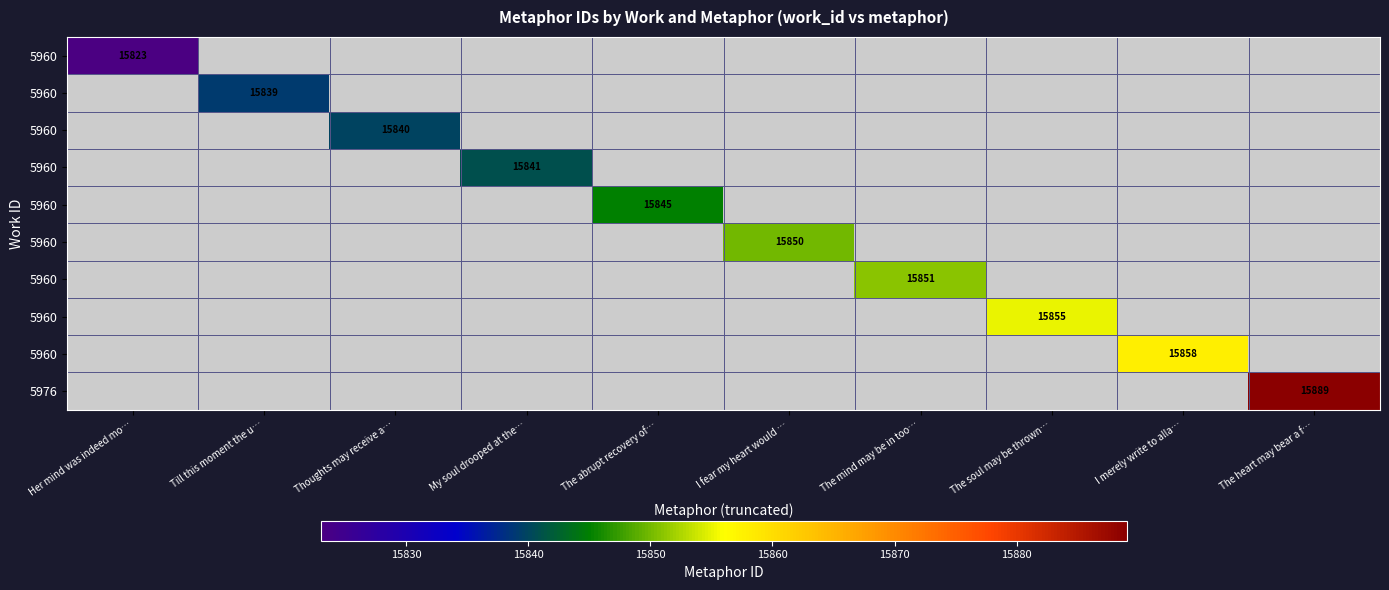

At how many categories does at least one series exceed 15877?

1